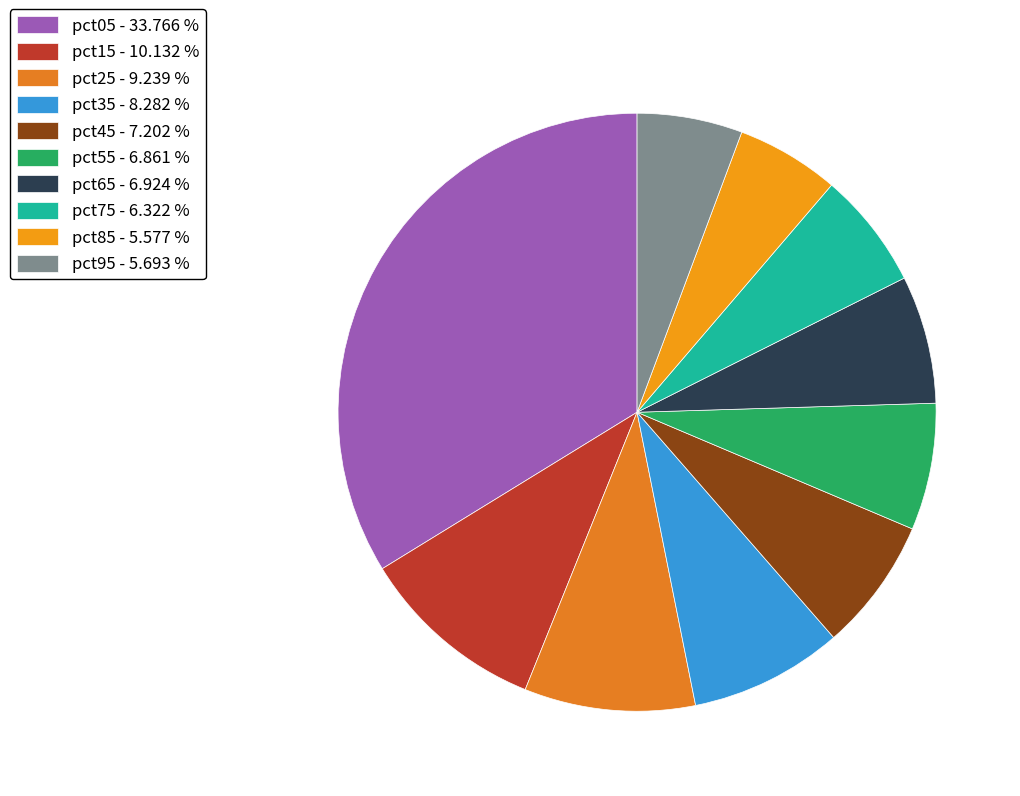

Count the number of slices in the pie.

10